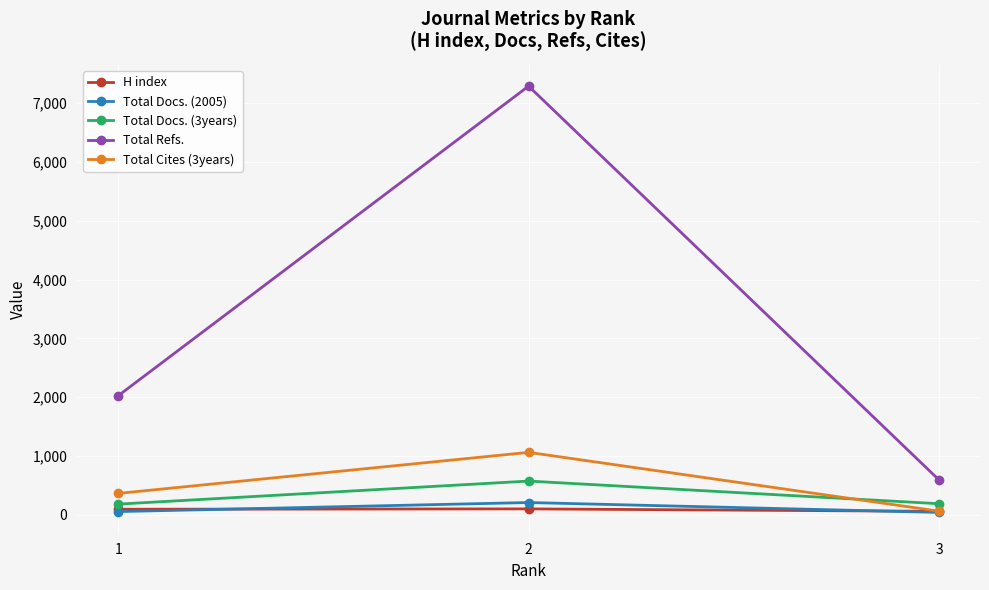

Count the number of categories in the chart.

3